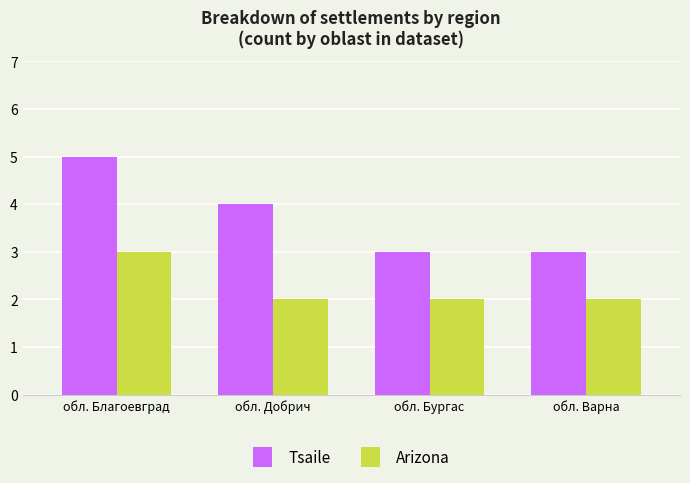

List the series in order of their peak value, highest first.

Tsaile, Arizona